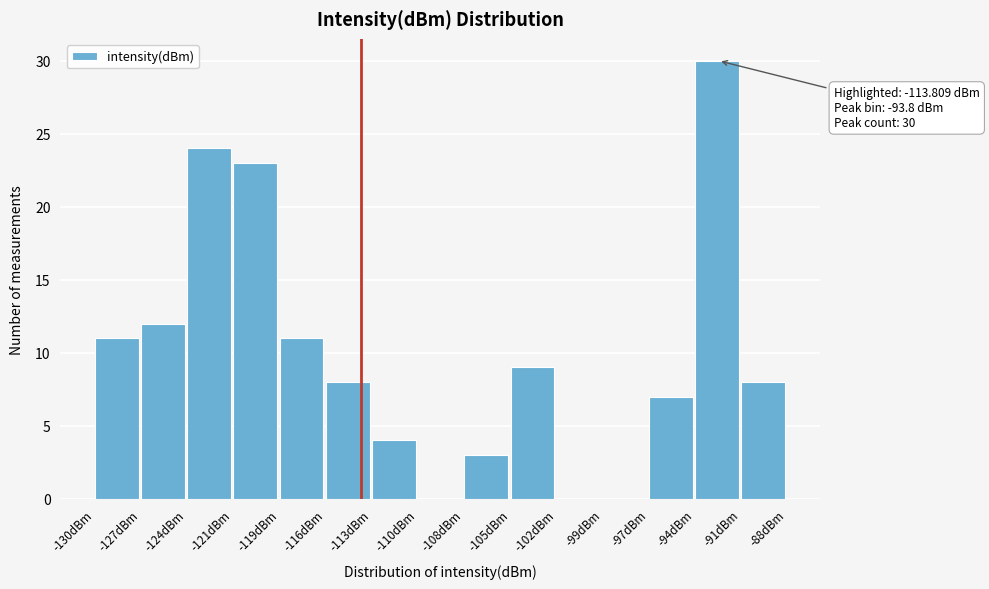

Reading left to right, transcribe all the data shown in this chart.

-130dBm=11	-127dBm=12	-124dBm=24	-121dBm=23	-119dBm=11	-116dBm=8	-113dBm=4	-110dBm=0	-108dBm=3	-105dBm=9	-102dBm=0	-99dBm=0	-97dBm=7	-94dBm=30	-91dBm=8